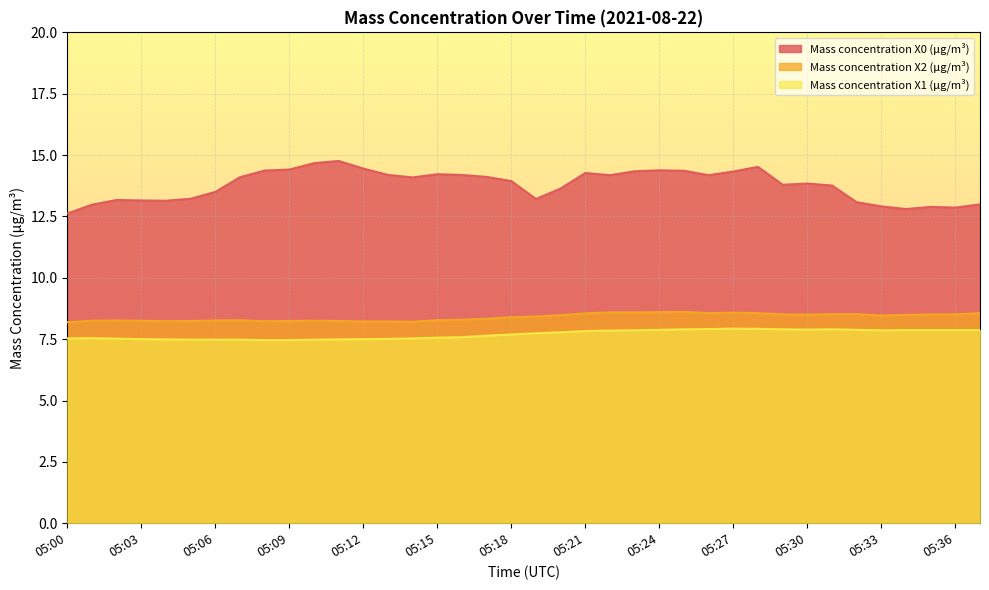

At 05:00, list the series in order from largest to smallest.

Mass concentration X0 (μg/m³), Mass concentration X2 (μg/m³), Mass concentration X1 (μg/m³)